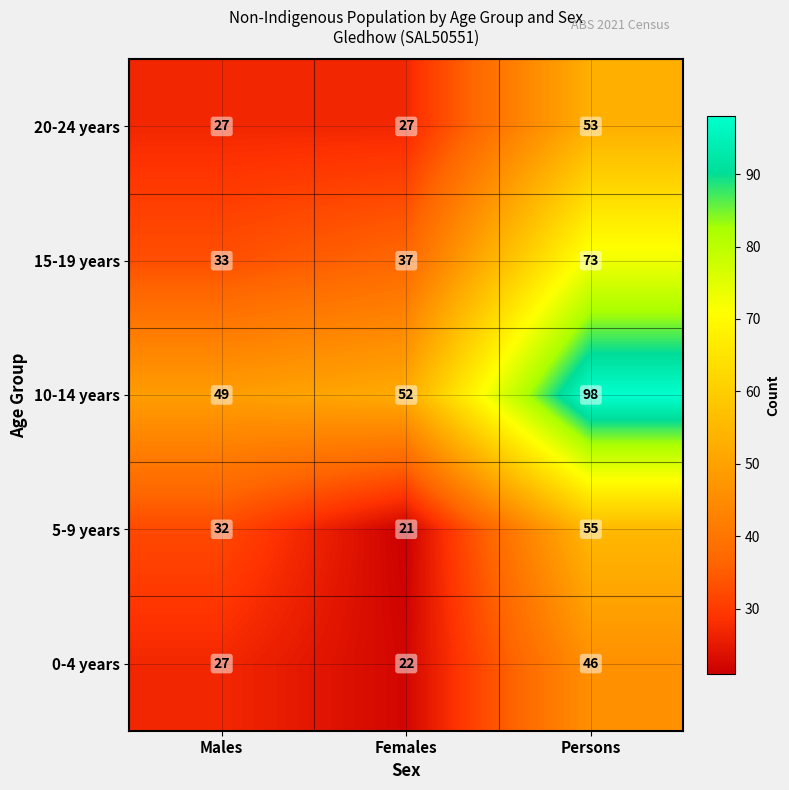

At which label does 5-9 years reach its minimum?

Females